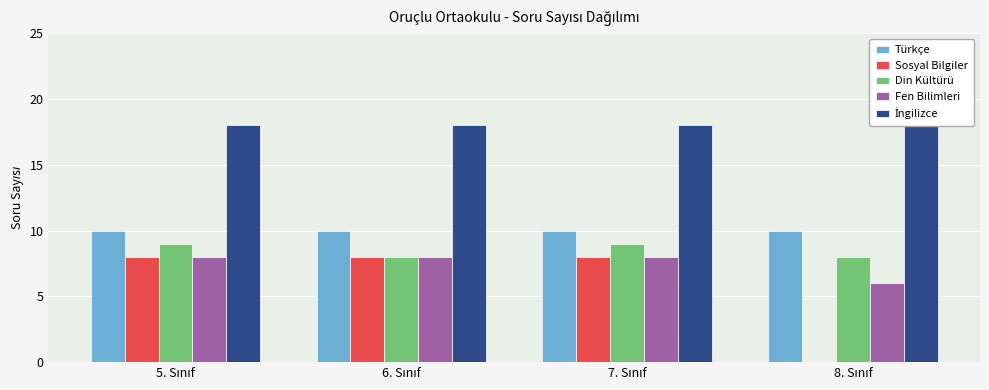

What is the sum of all Fen Bilimleri values?

30